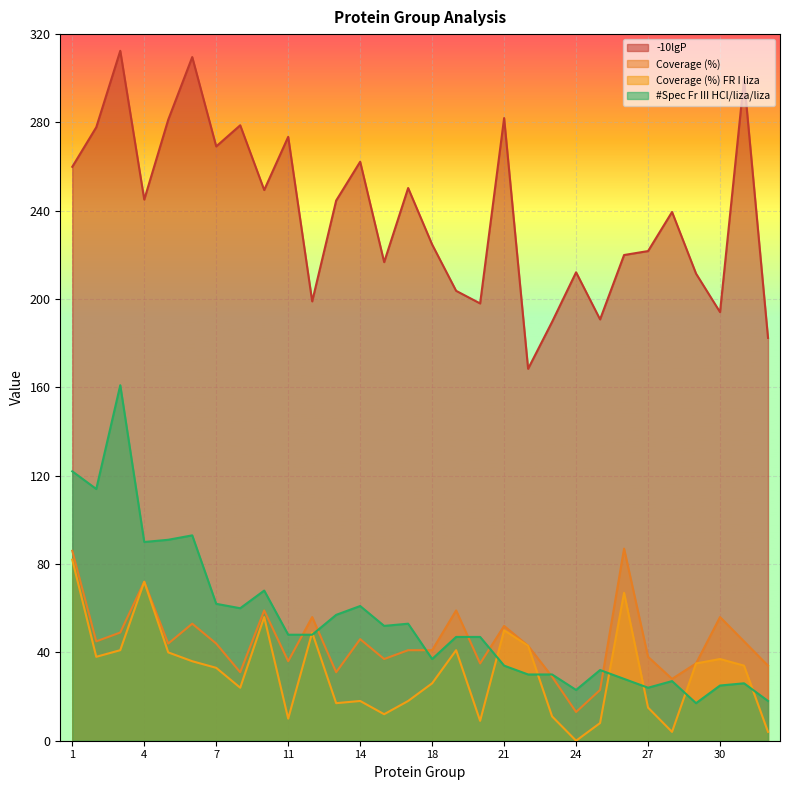

What value does the Coverage (%) FR I liza series have at 17?

18.0